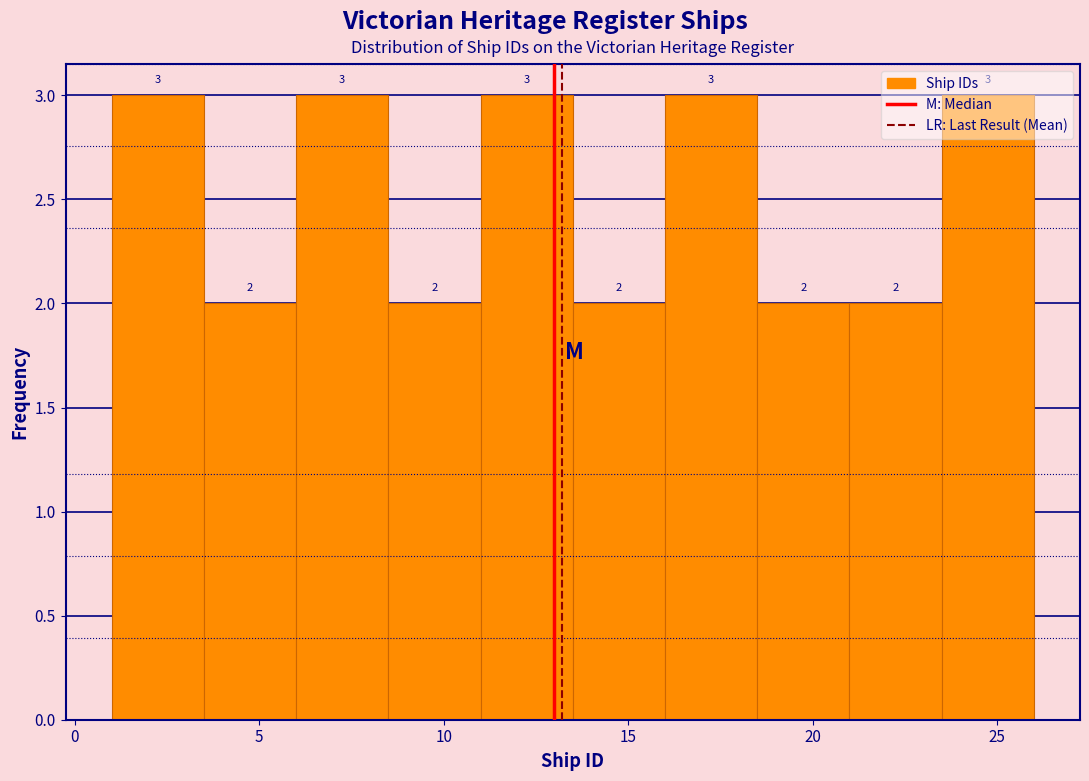

Reading left to right, transcribe this chart: for each bar, give the range it covers on the x-axis and its height.

1.0 to 3.5: 3
3.5 to 6.0: 2
6.0 to 8.5: 3
8.5 to 11.0: 2
11.0 to 13.5: 3
13.5 to 16.0: 2
16.0 to 18.5: 3
18.5 to 21.0: 2
21.0 to 23.5: 2
23.5 to 26.0: 3